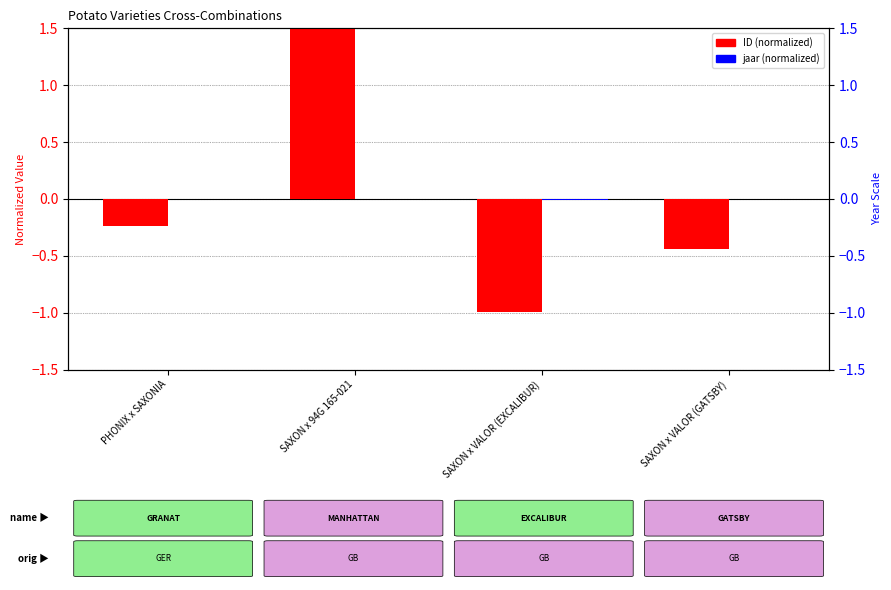

How many data points in ID (normalized) are above 0?

1